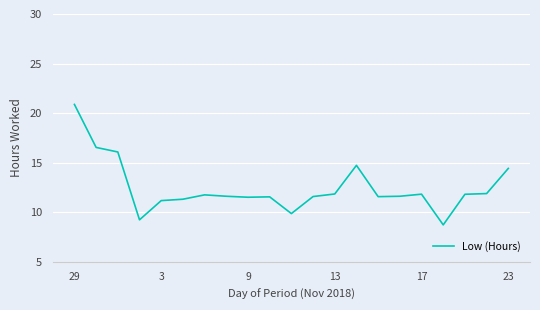

What is the smallest value displayed?

8.7